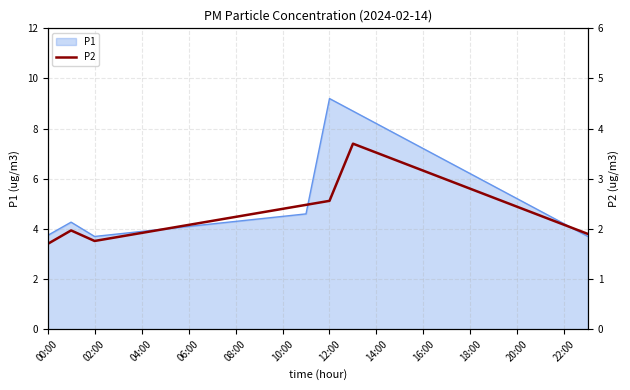

True or false: P1 has a value of 8.2 at 14:00.

True